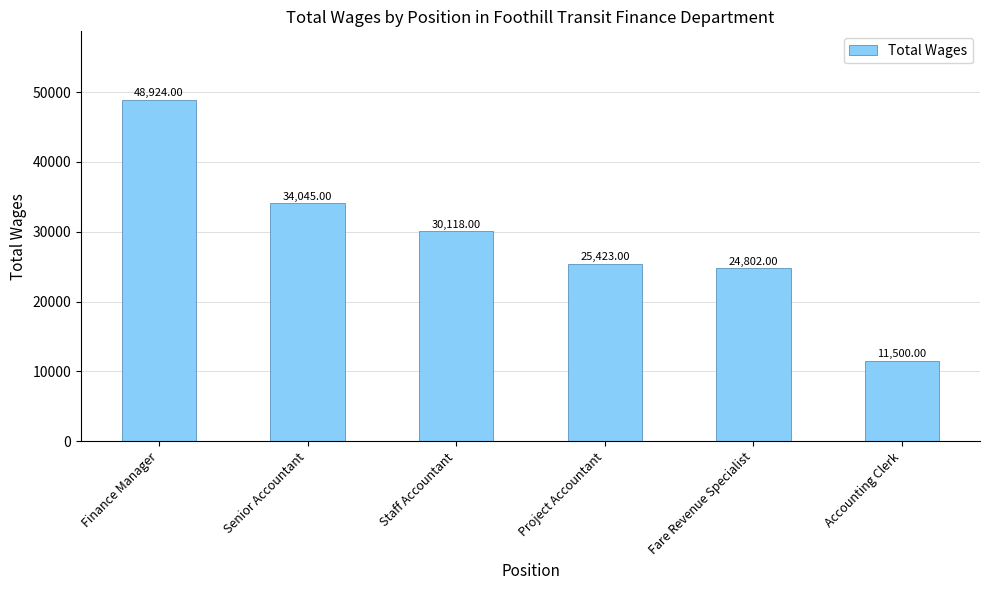

What is the difference between the values at Senior Accountant and Project Accountant?

8622